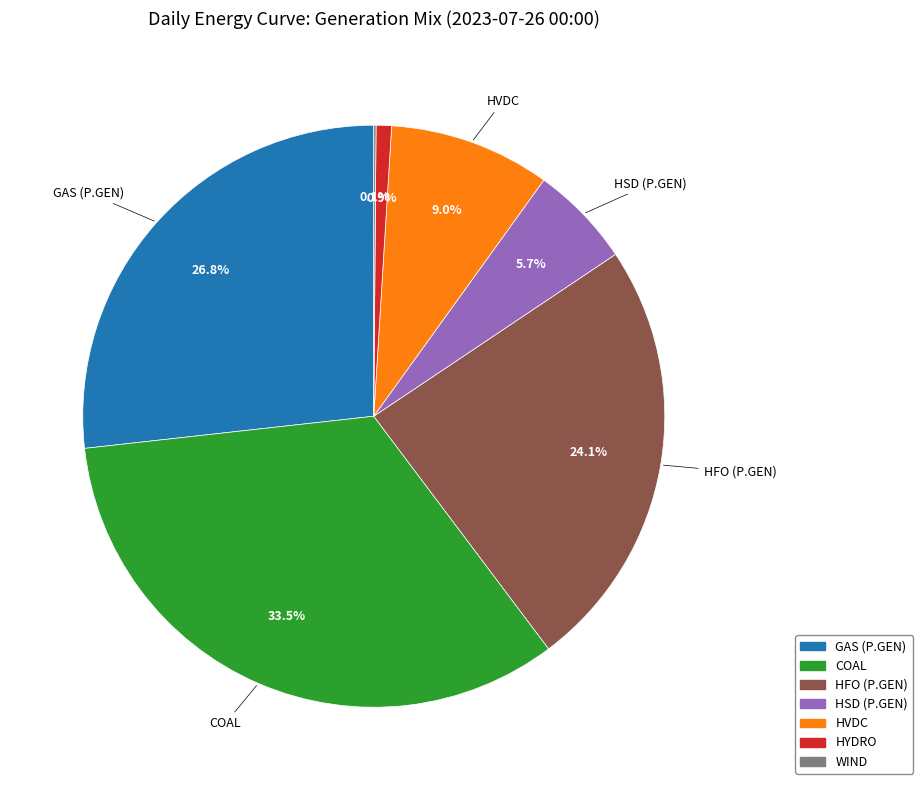

Is the sum of HYDRO and HSD (P.GEN) greater than half?

No